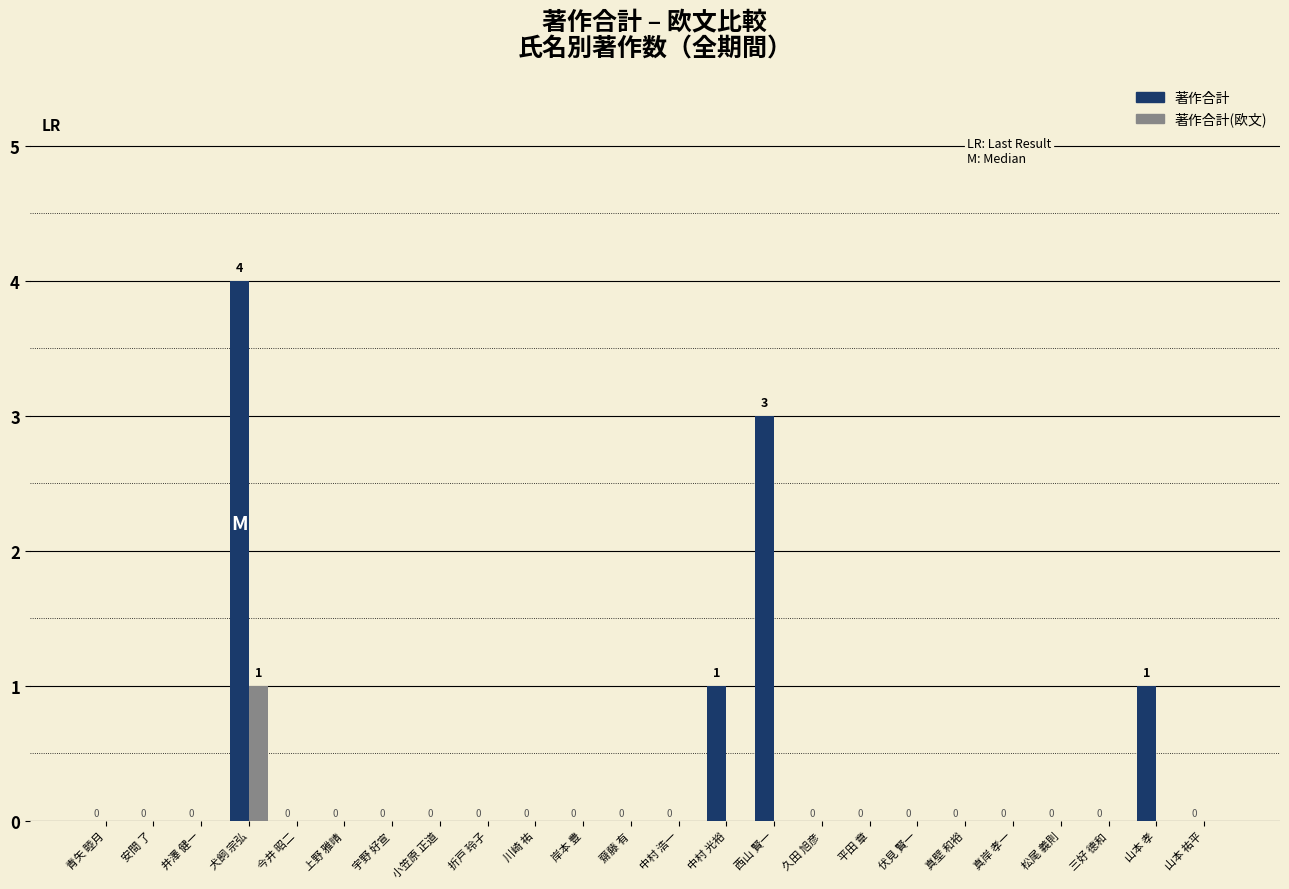

What is the greatest value displayed?

4